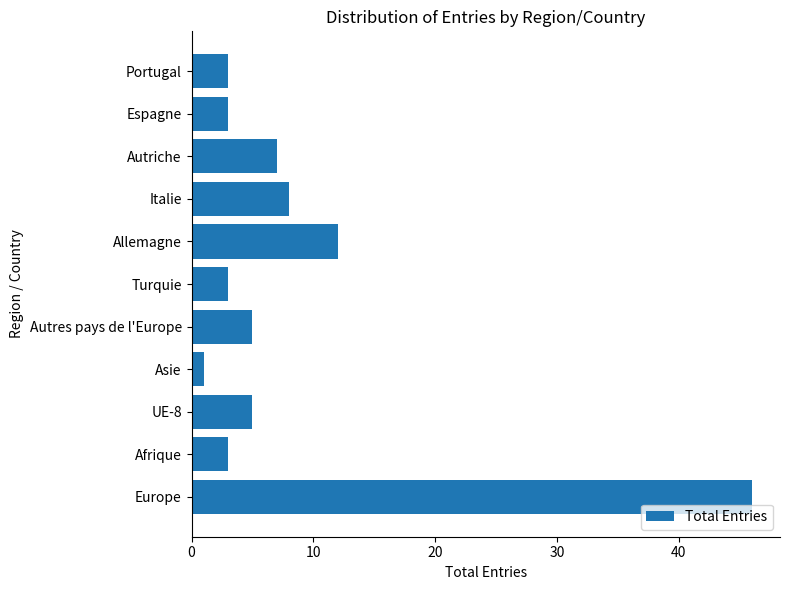

What is the sum of all values?

96